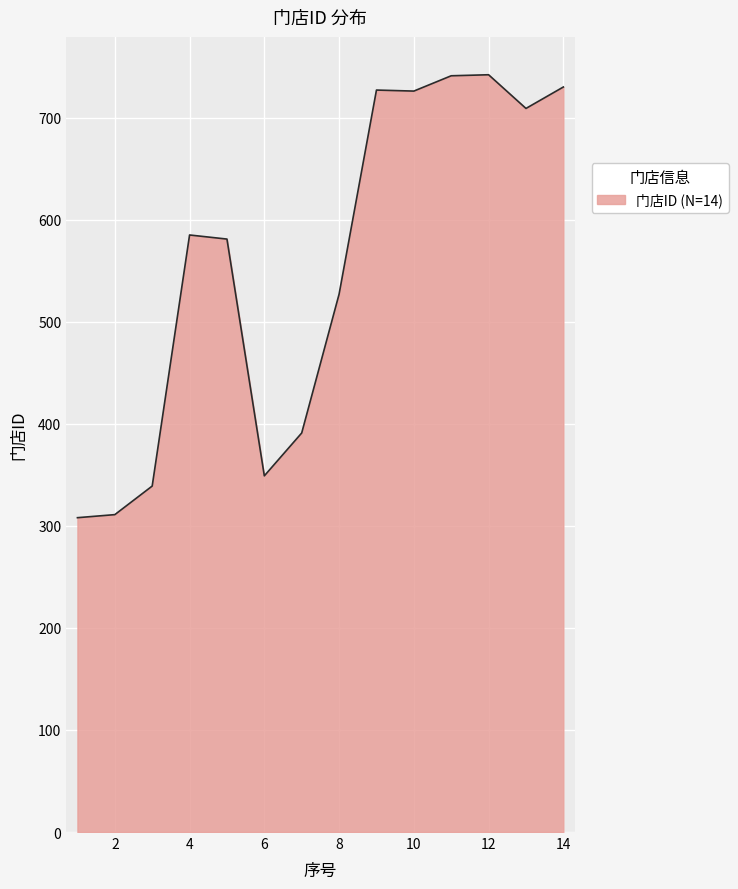

What is the maximum value shown in the chart?

742.0